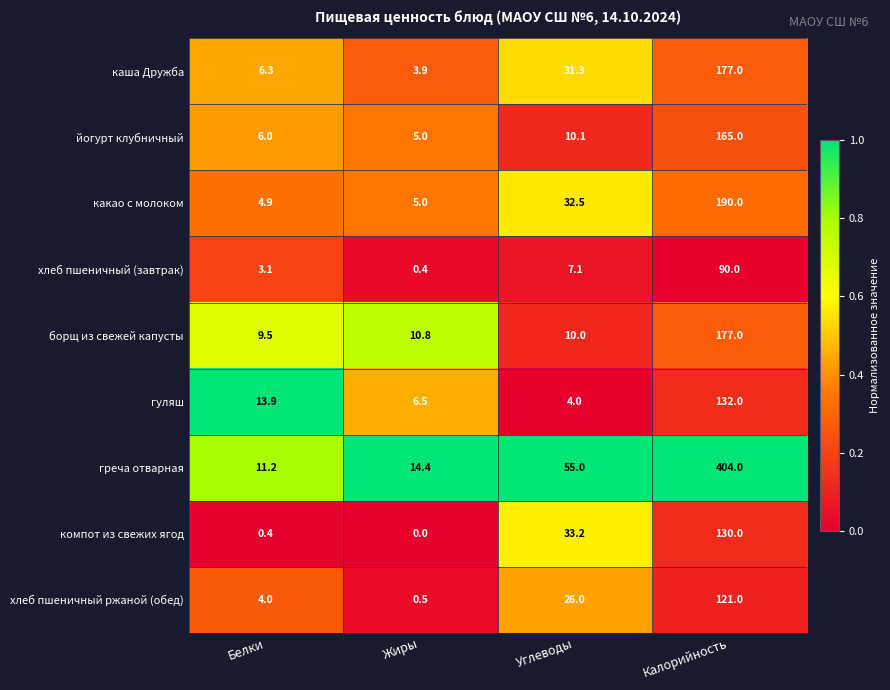

At which category is the sum across all series the highest?

Калорийность